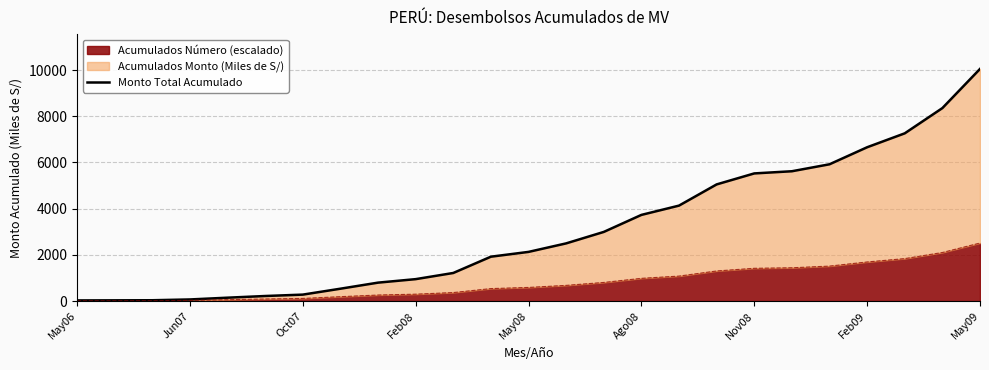

What is the maximum value for Acumulados Número (escalado)?

2511.8